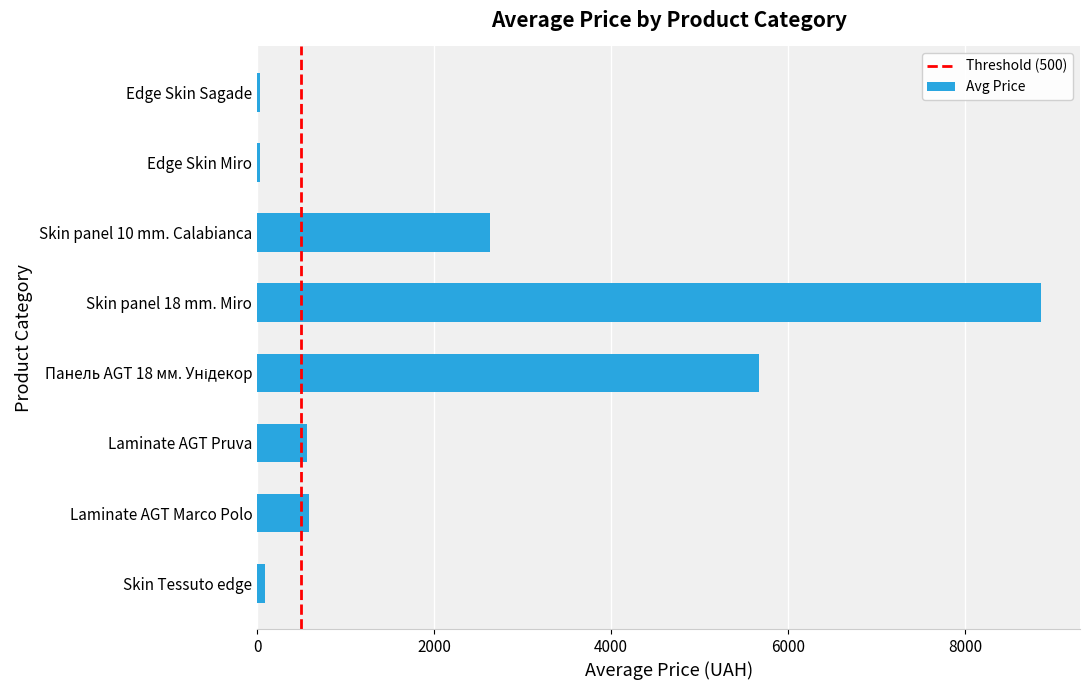

What is the greatest value displayed?

8856.7